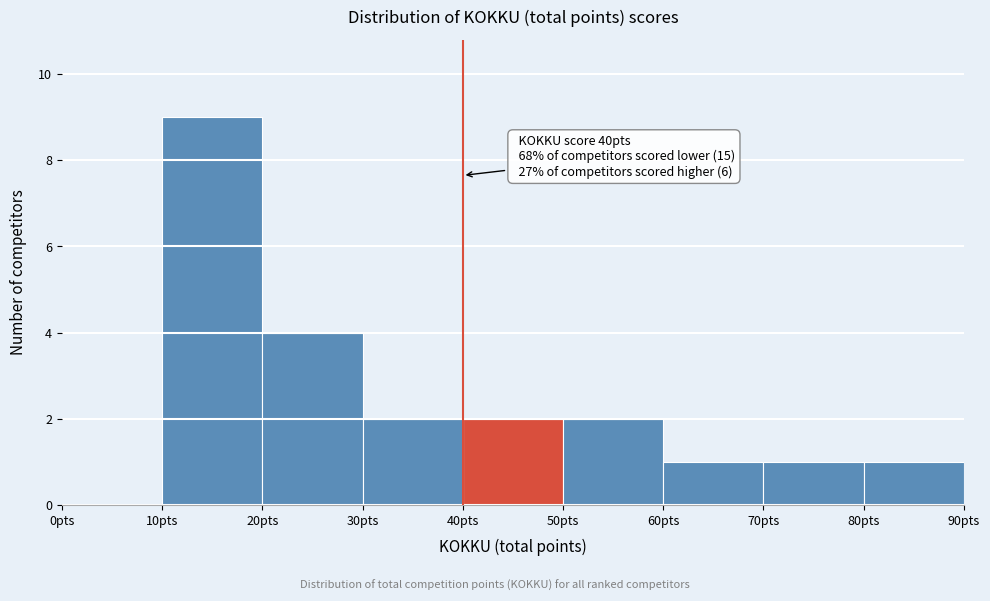

Which range on the x-axis has the tallest bar?

10 to 20